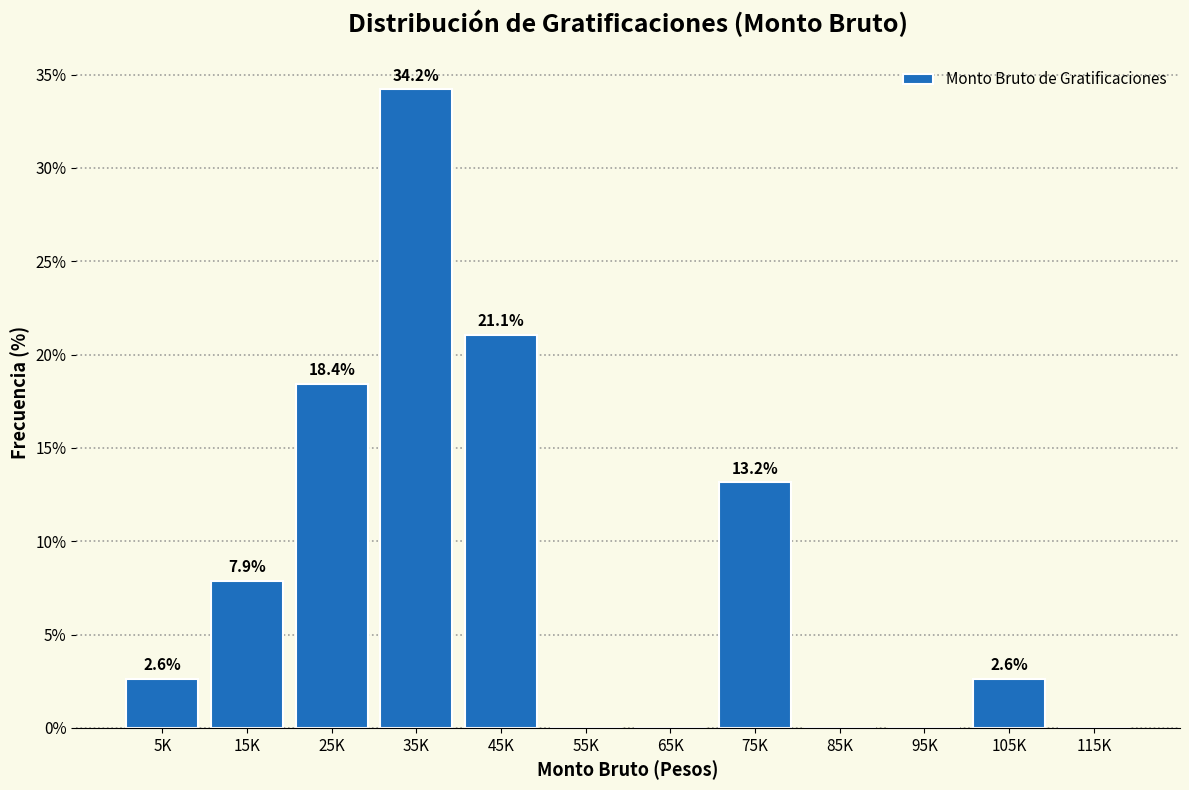

Reading left to right, what are all the values shown in this chart?

5K=2.6	15K=7.9	25K=18.4	35K=34.2	45K=21.1	55K=0.0	65K=0.0	75K=13.2	85K=0.0	95K=0.0	105K=2.6	115K=0.0